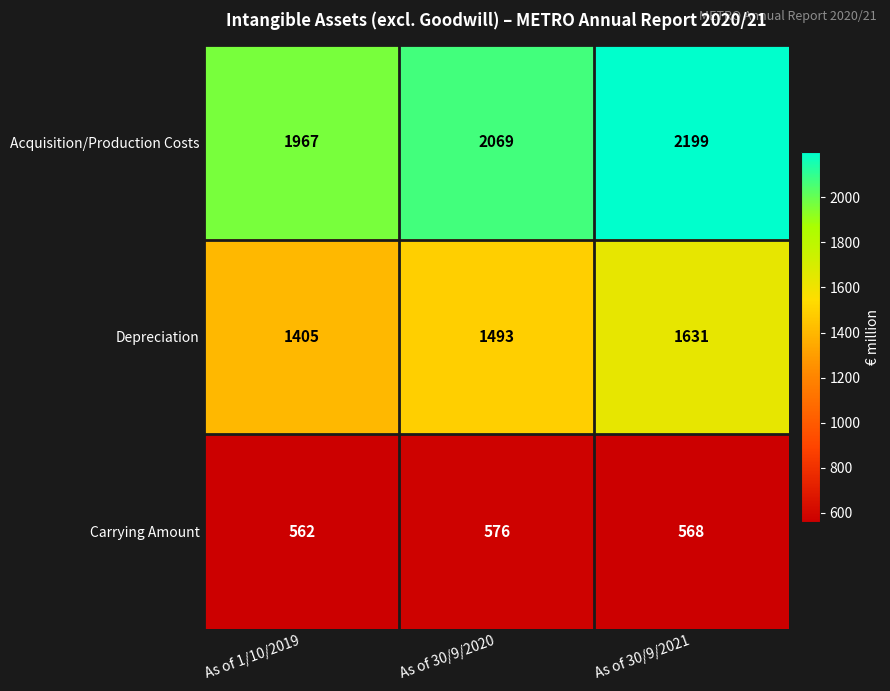

Count the number of data series in this chart.

3